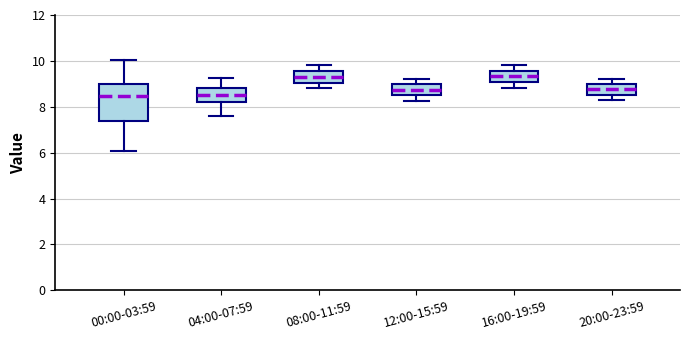

Reading left to right, transcribe this box plot: for each box, give where its median line is, the range the box spans, and where its two whiskers end, as read against the y-axis. The values are not printed on the chart, so give them approximately, as read against the axis.

00:00-03:59: median 8.4, box 7.4 to 9.0, whiskers 6.0 to 10.0
04:00-07:59: median 8.6, box 8.2 to 8.8, whiskers 7.6 to 9.2
08:00-11:59: median 9.4, box 9.0 to 9.6, whiskers 8.8 to 9.8
12:00-15:59: median 8.8, box 8.6 to 9.0, whiskers 8.2 to 9.2
16:00-19:59: median 9.4, box 9.0 to 9.6, whiskers 8.8 to 9.8
20:00-23:59: median 8.8, box 8.6 to 9.0, whiskers 8.4 to 9.2